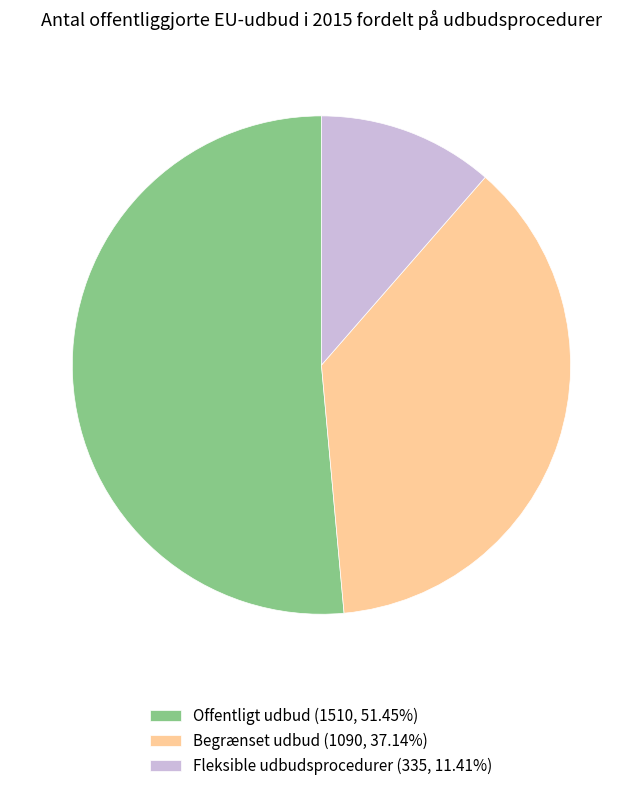

Combined, do Fleksible udbudsprocedurer (335, 11.41%) and Offentligt udbud (1510, 51.45%) account for over 50%?

Yes